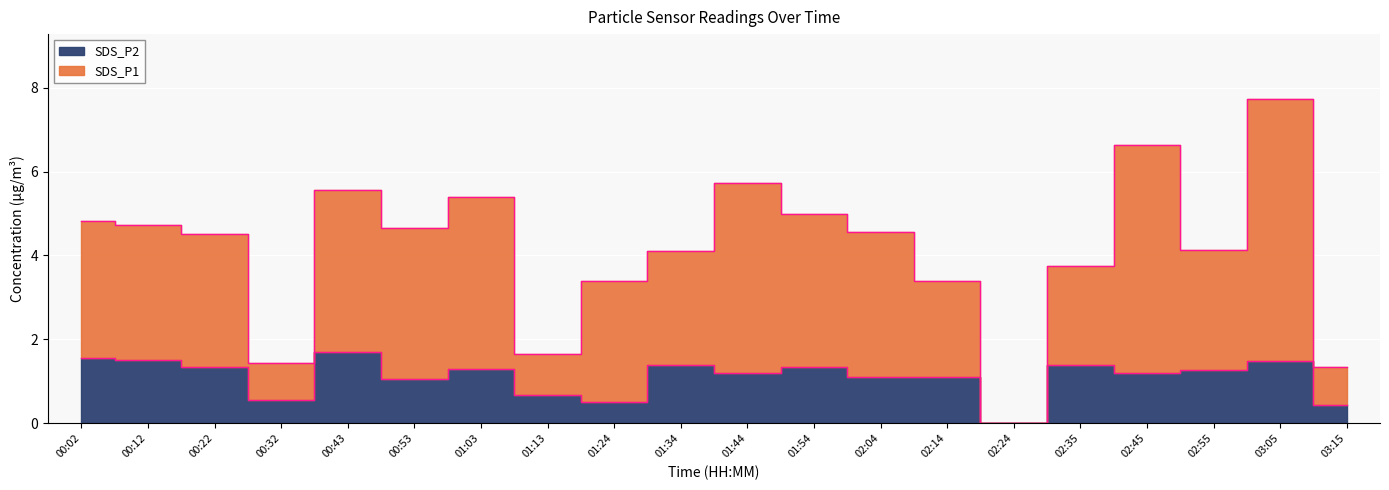

In SDS_P2, how many points are lower than both neighbors (excluding endpoints)?

6